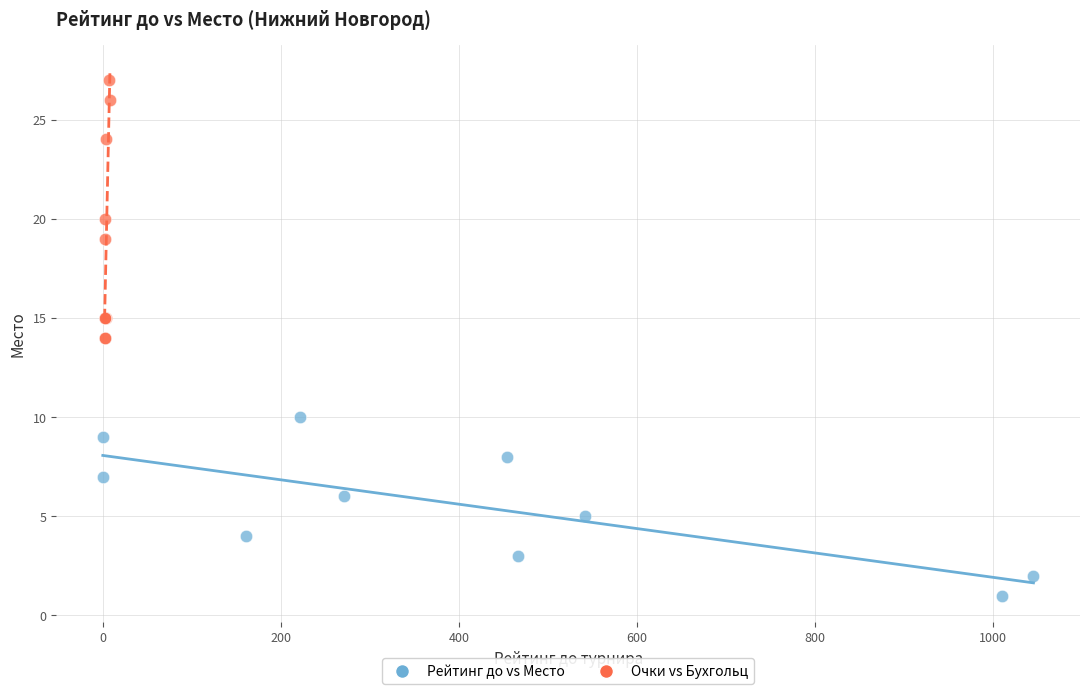

Which series contains the lowest Y value?

Рейтинг до vs Место